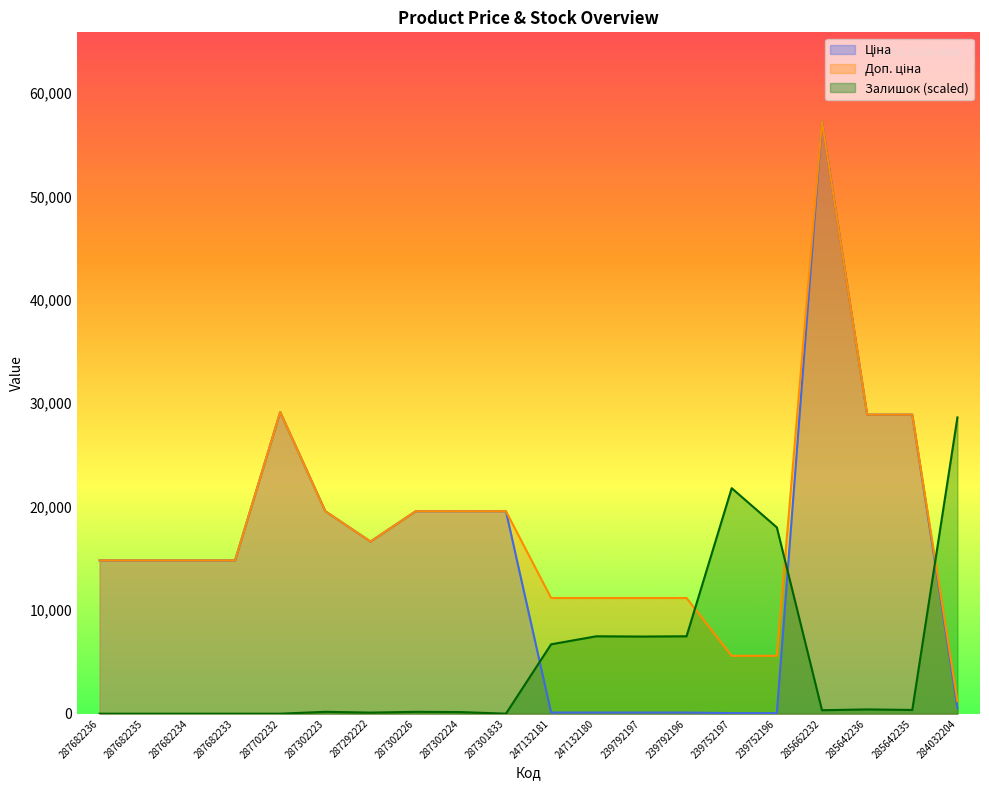

At which label is Доп. ціна closest to 29234?

287702232